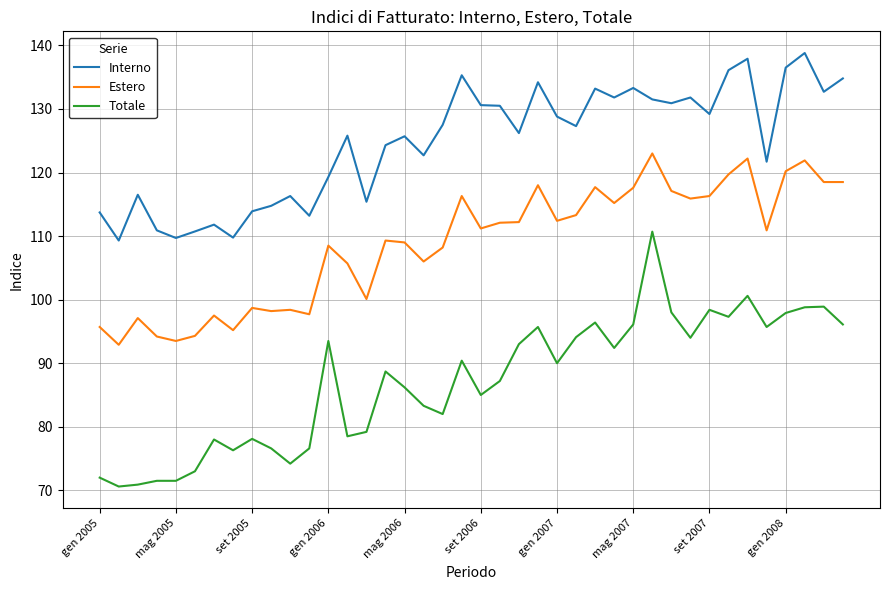

Which series has the largest total across all categories?

Interno